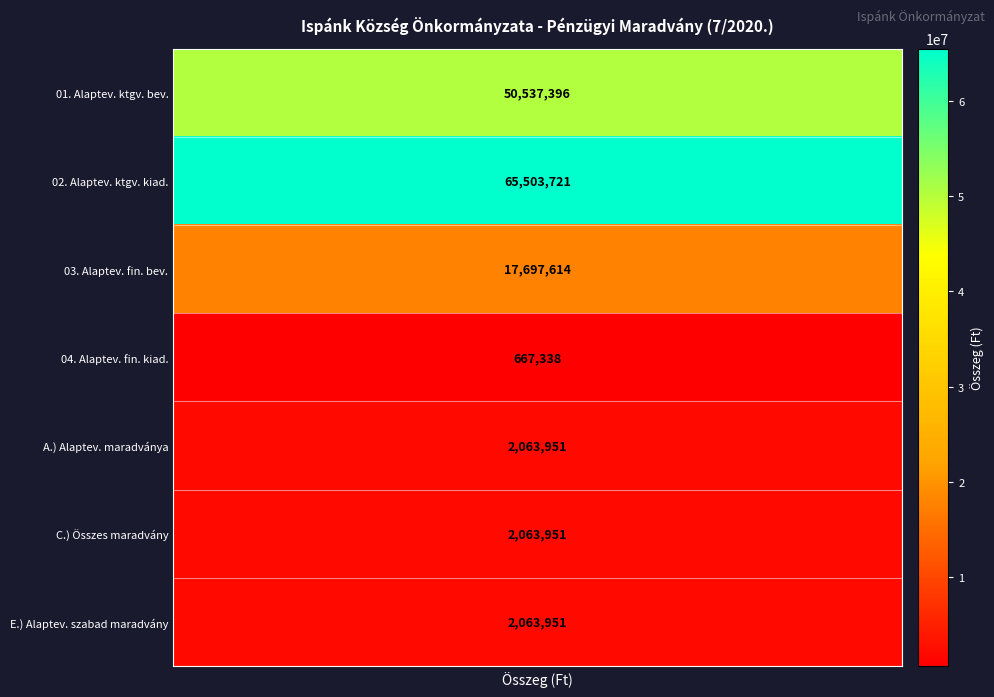

What is the spread (max minus min) of values at 0?

64836383